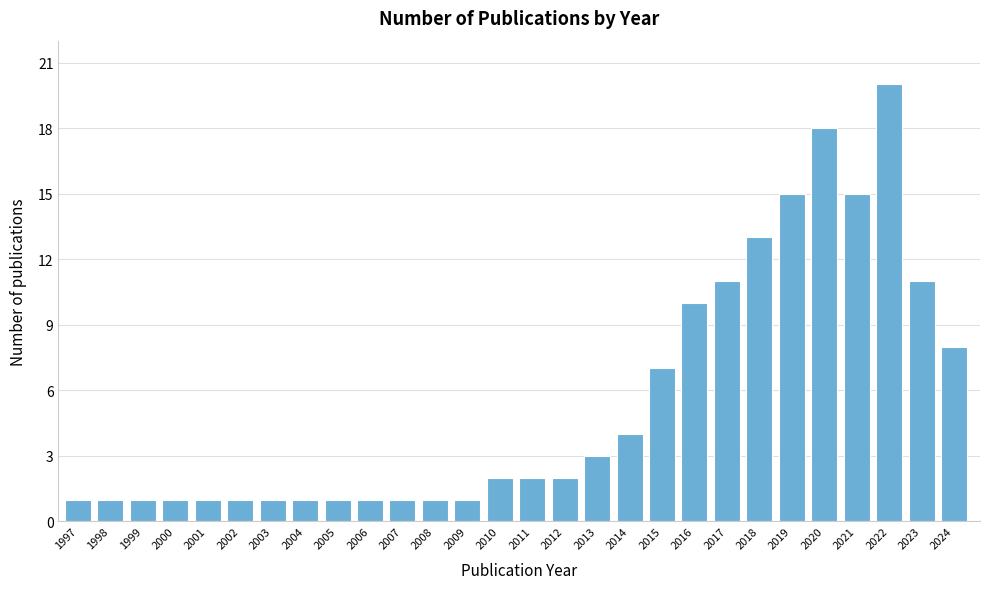

Reading left to right, transcribe all the data shown in this chart.

1	1	1	1	1	1	1	1	1	1	1	1	1	2	2	2	3	4	7	10	11	13	15	18	15	20	11	8